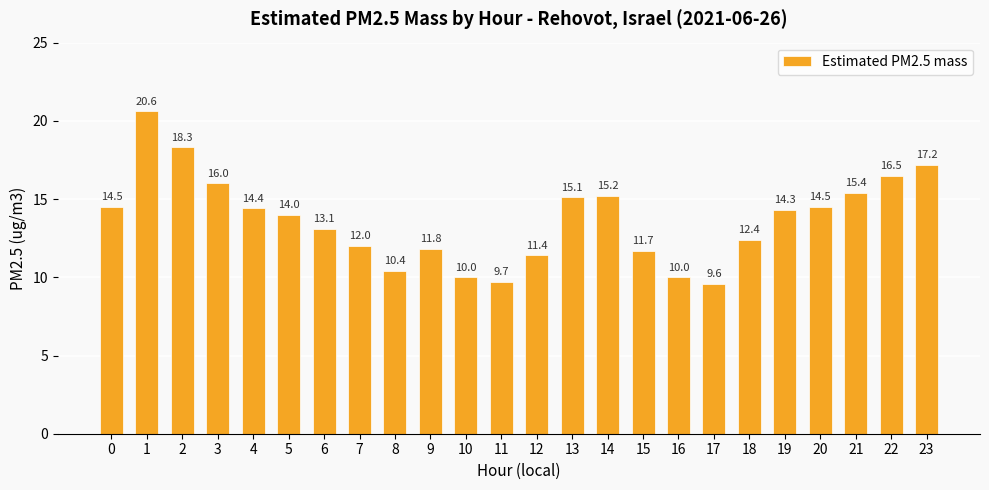

How many data points does each series have?

24